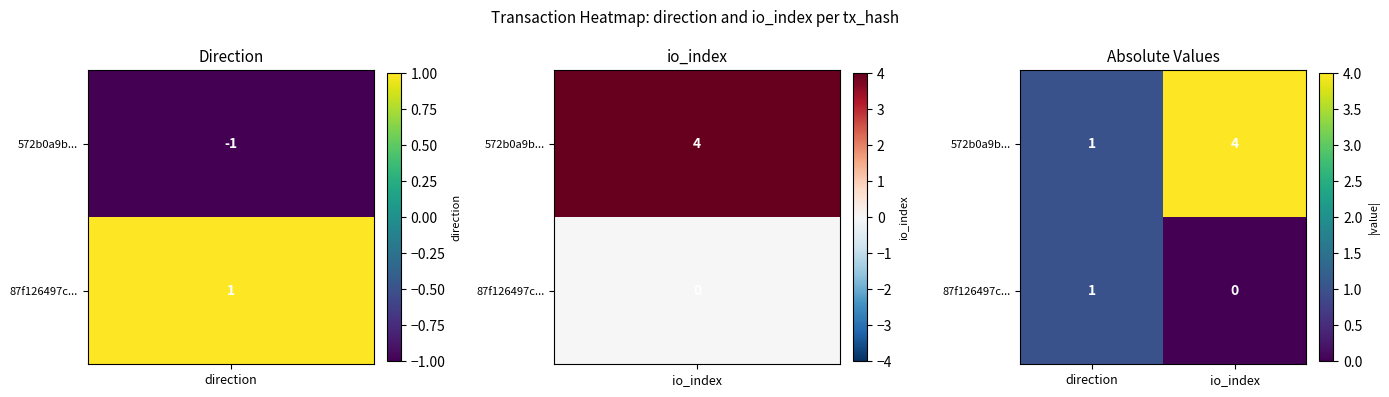

Reading right to left, what are all the values shown in this chart?

572b0a9b...: 4	1
87f126497c...: 0	1